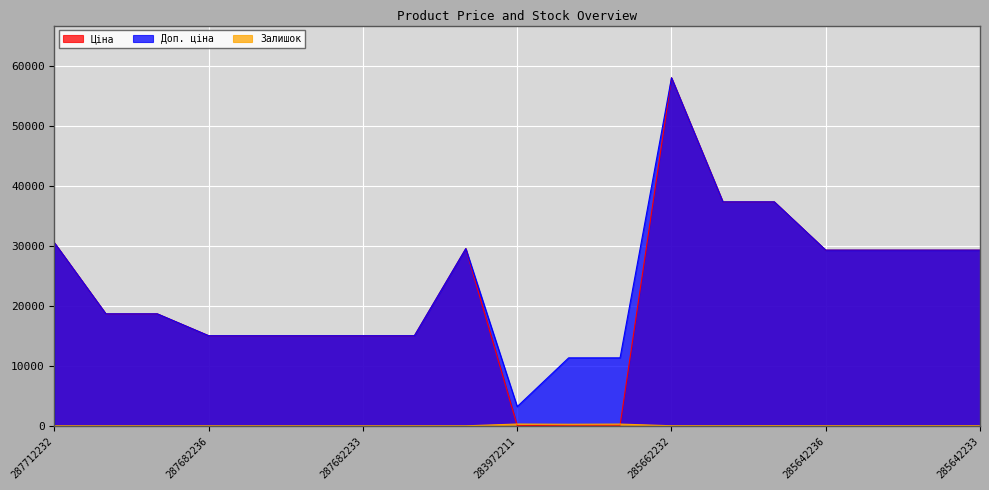

At which label is Ціна closest to 29034?

285642236